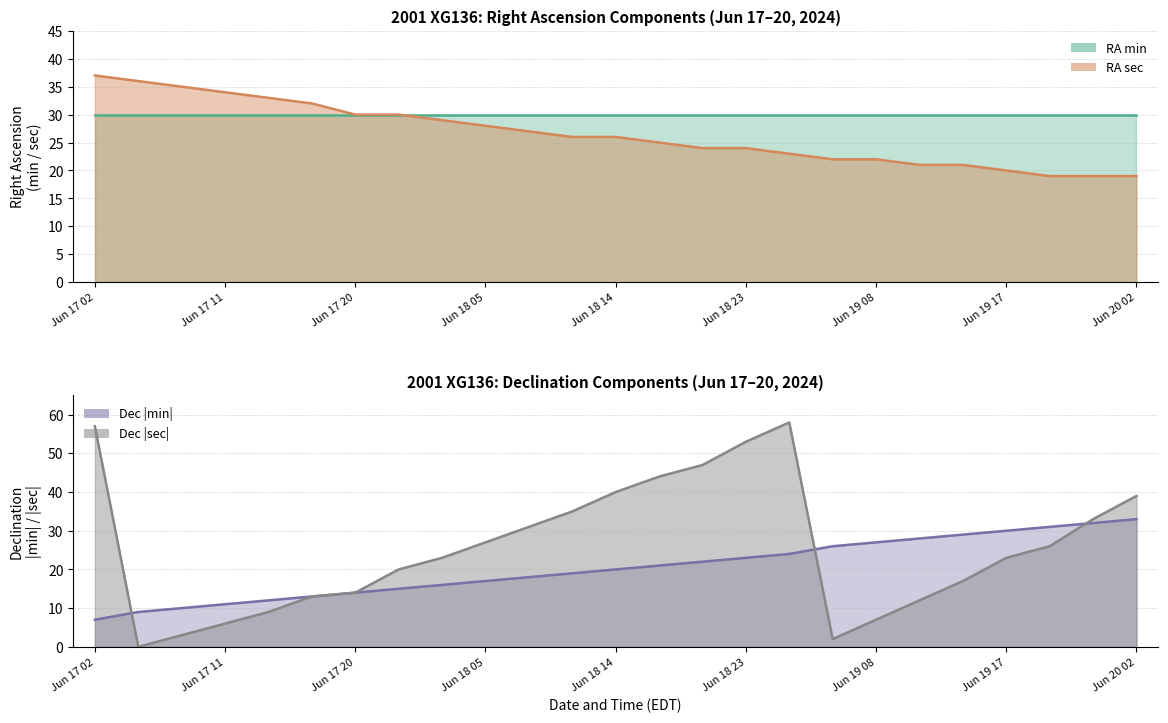

What is the label of the 1st point from the left?

Jun 17 02